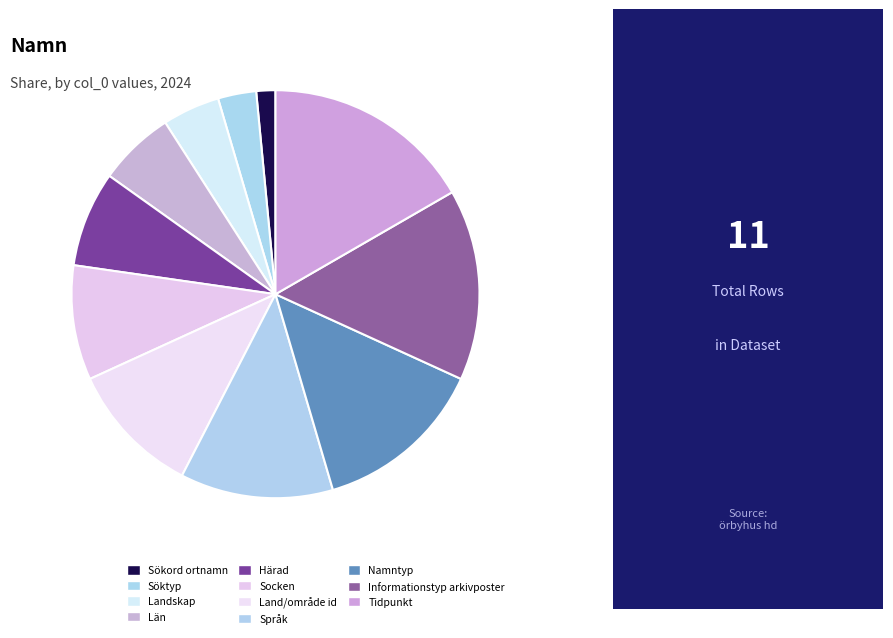

Approximately how many times larger is the value at Land/område id compared to Namntyp?

0.8